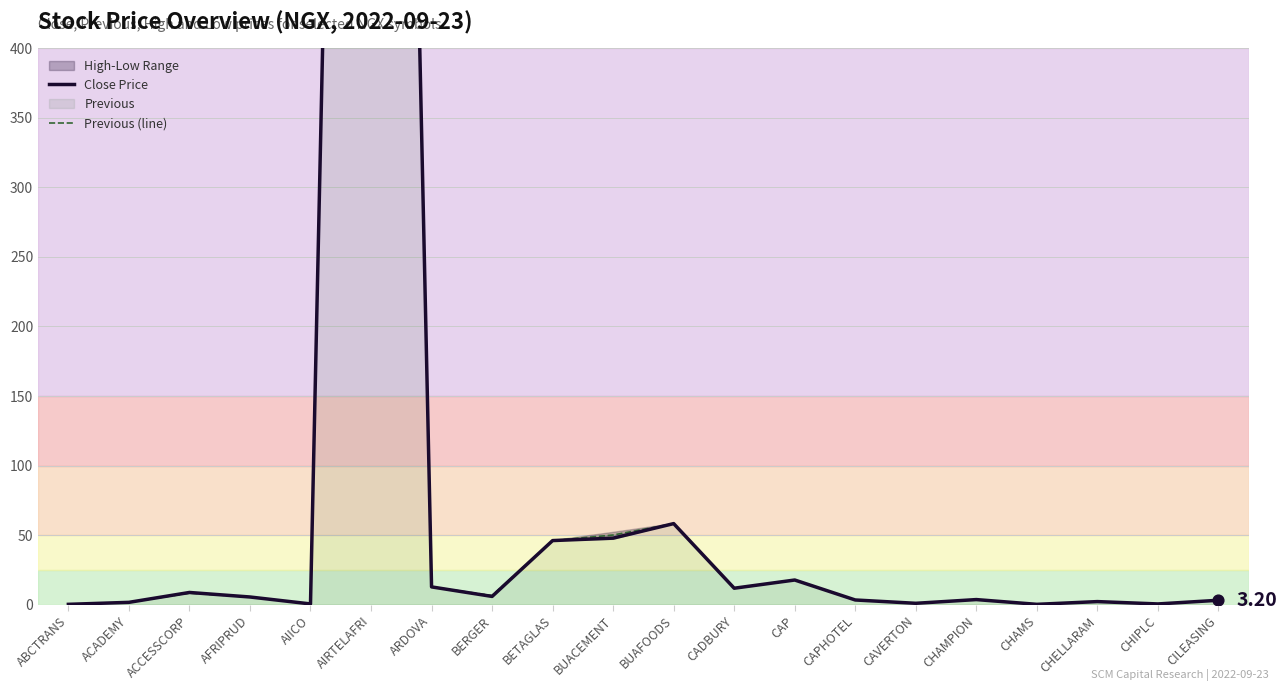

Is the value of Previous (line) at AIRTELAFRI greater than the value of Close Price at CILEASING?

Yes